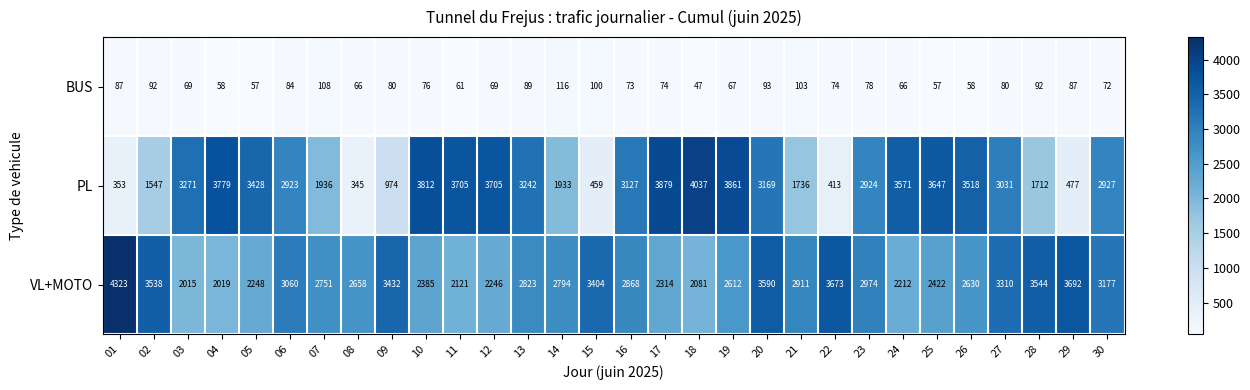

Is it true that BUS equals 121 at 20?

False